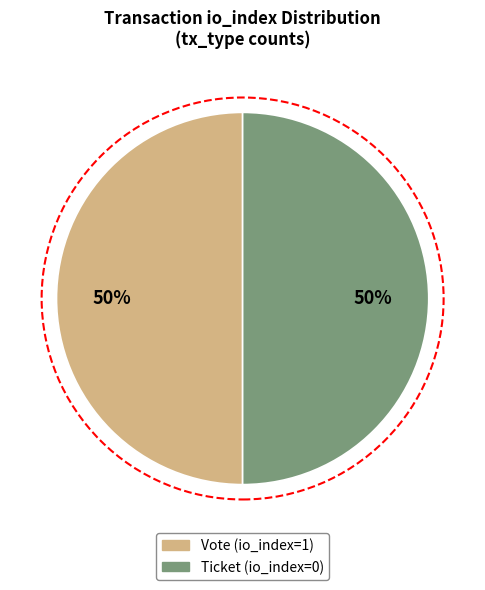

To the nearest percent, what is the combined percentage of Vote (io_index=1) and Ticket (io_index=0)?

100%